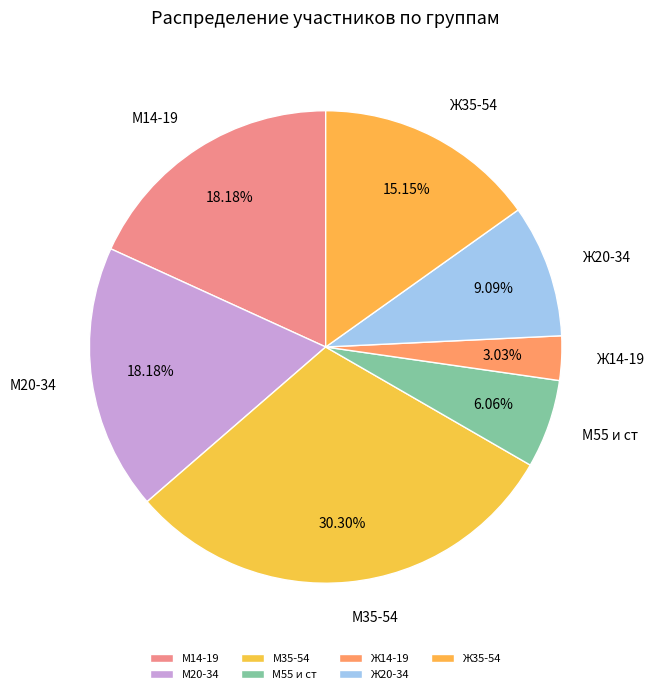

Between Ж14-19 and М35-54, which is larger?

М35-54